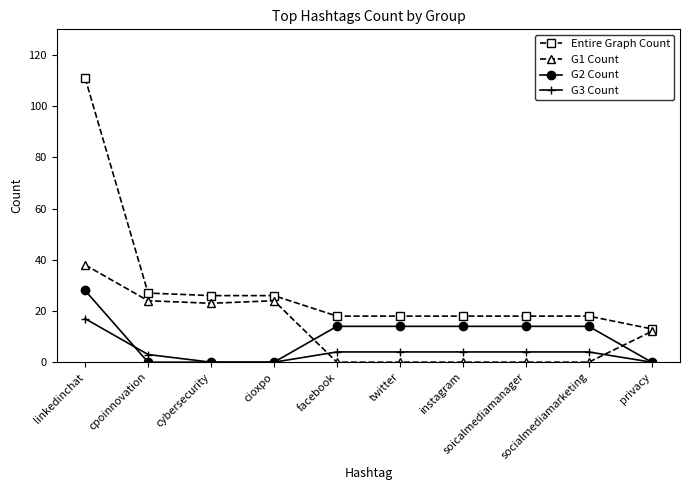

At how many categories does at least one series exceed 38?

1